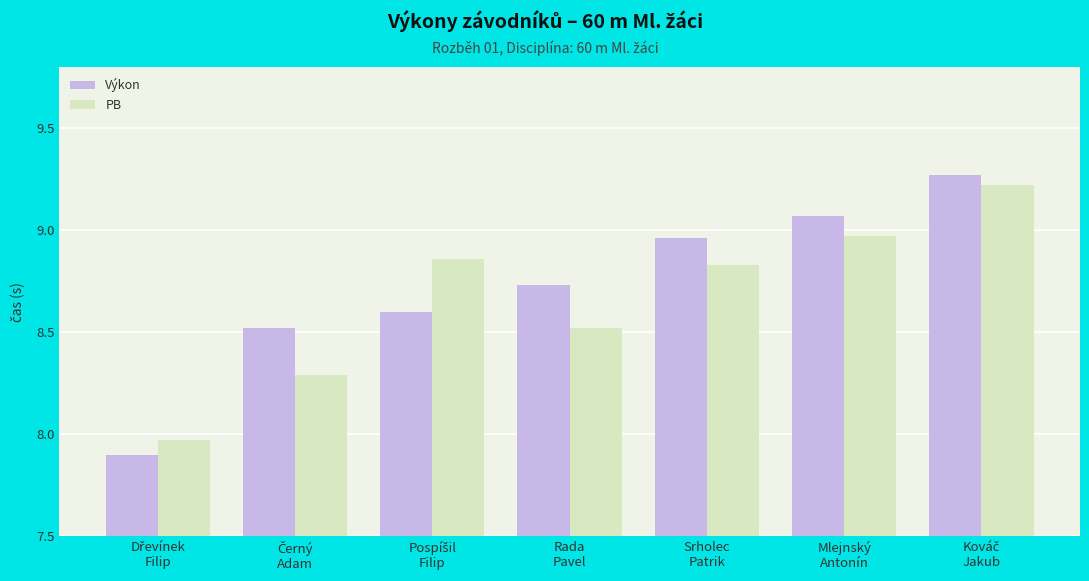

At how many categories does at least one series exceed 9?

2